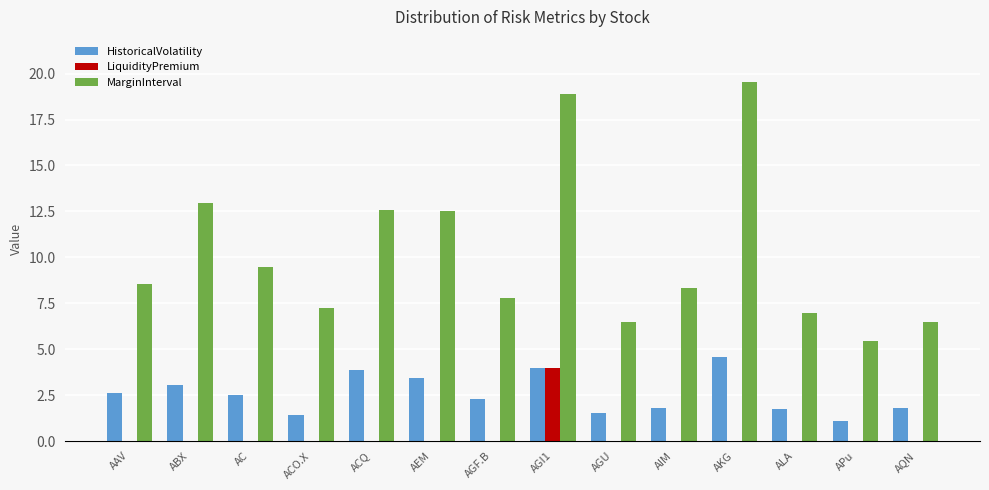

At which category is the sum across all series the highest?

AGI1